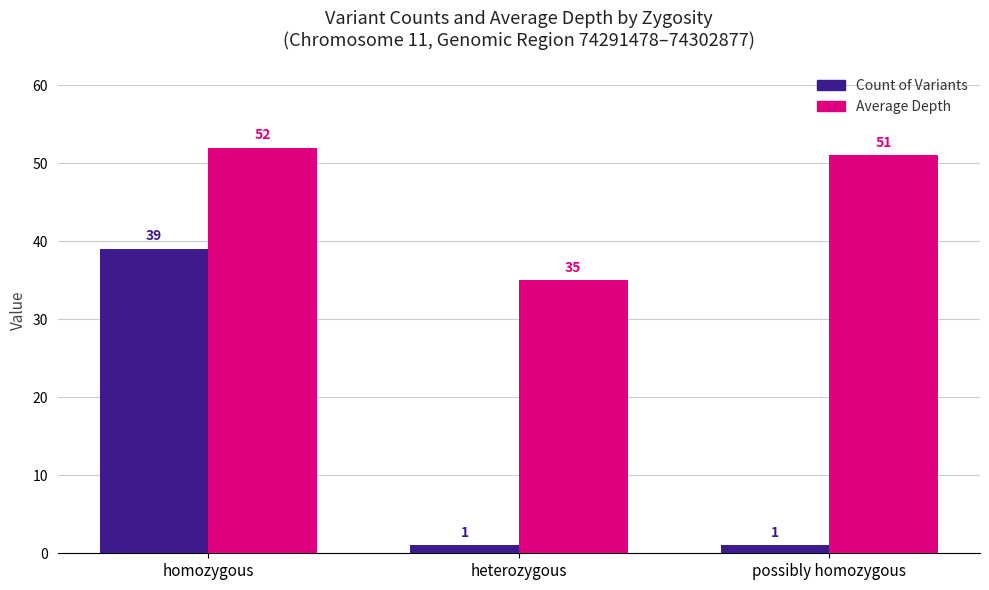

What is the minimum value for Average Depth?

35